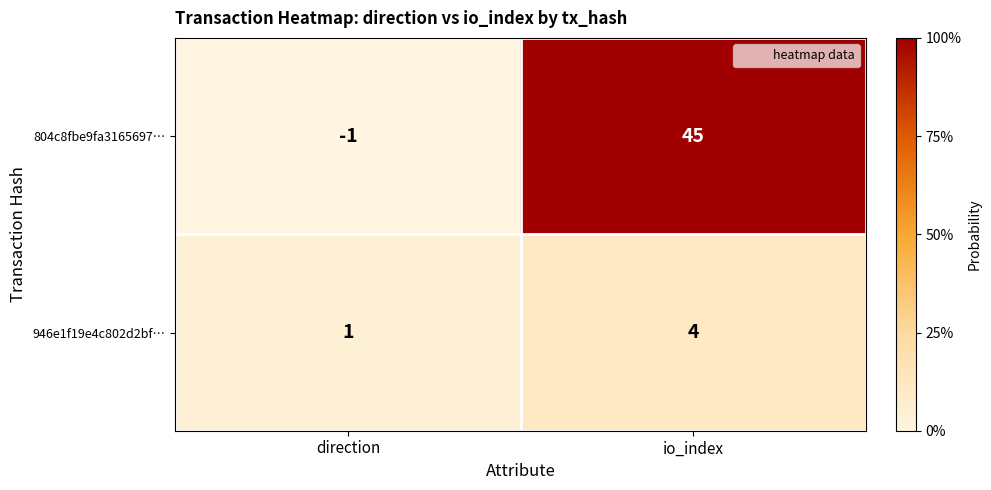

At how many categories does at least one series exceed 0?

2